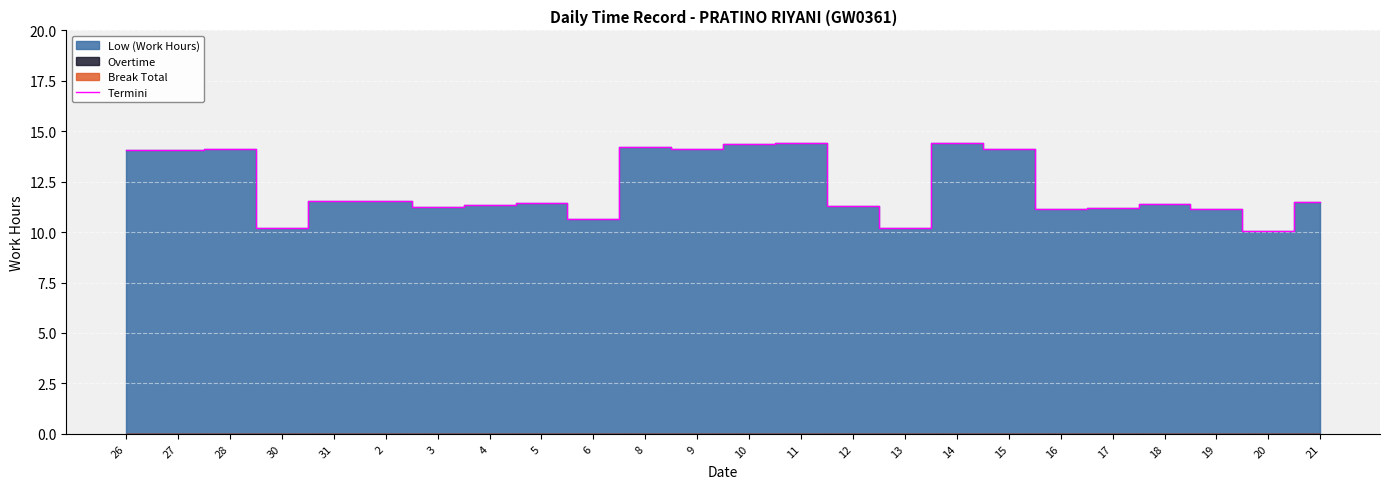

What is the label of the 20th point from the right?

31